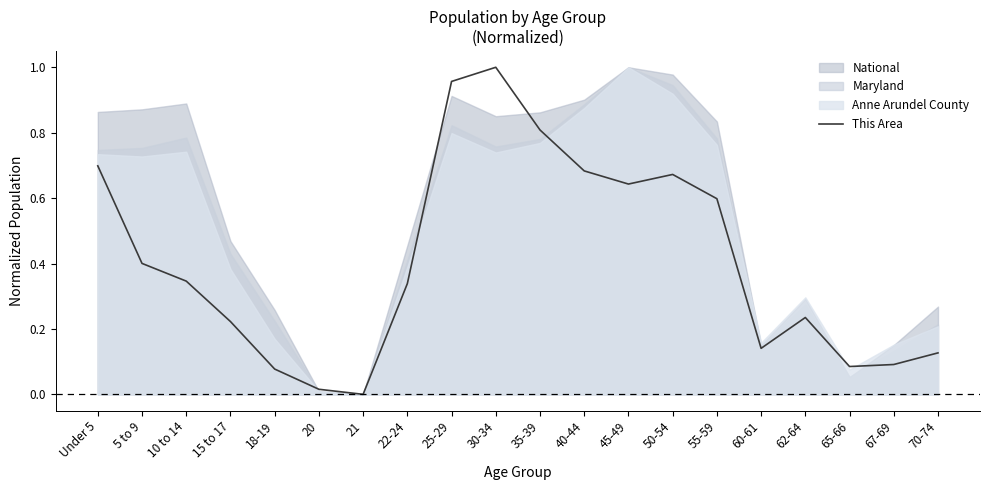

Rank the categories by value from highest to lowest.

30-34, 25-29, 35-39, Under 5, 40-44, 50-54, 45-49, 55-59, 5 to 9, 10 to 14, 22-24, 62-64, 15 to 17, 60-61, 70-74, 67-69, 65-66, 18-19, 20, 21